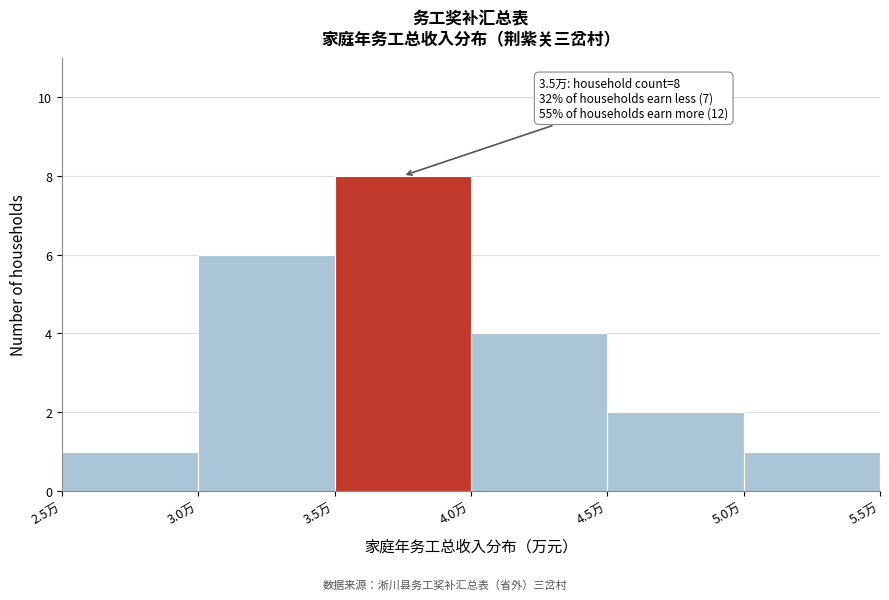

Which range on the x-axis has the tallest bar?

3.5 to 4.0